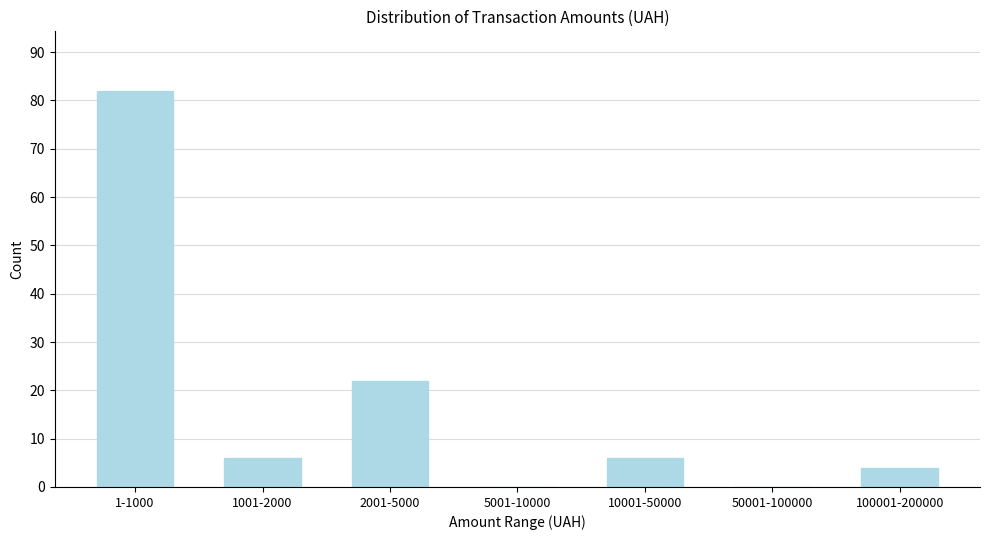

Reading left to right, list all the values displayed in this chart.

1-1000=82	1001-2000=6	2001-5000=22	5001-10000=0	10001-50000=6	50001-100000=0	100001-200000=4